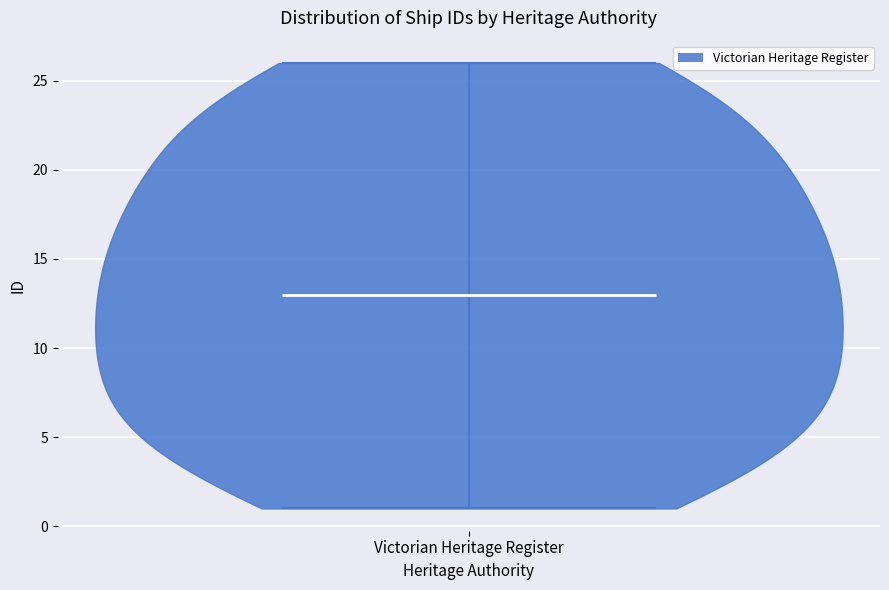

Read this violin plot against the y-axis: where its median line is, and the lowest and highest points the violin reaches. The values are not printed on the chart, so give them approximately, as read against the axis.

median line 13, lowest point 1, highest point 26